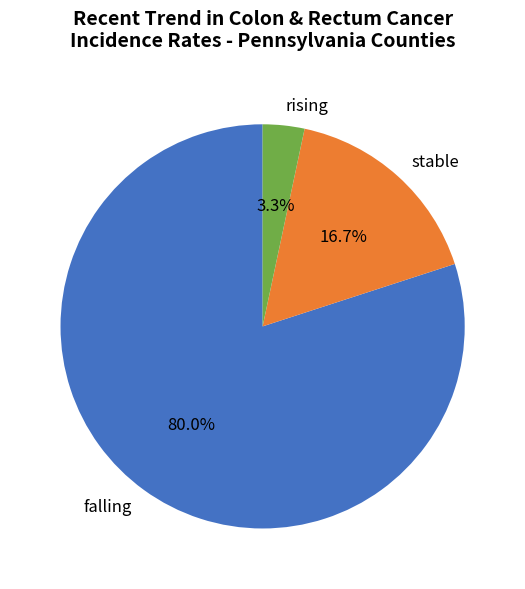

How many slices are in this pie chart?

3